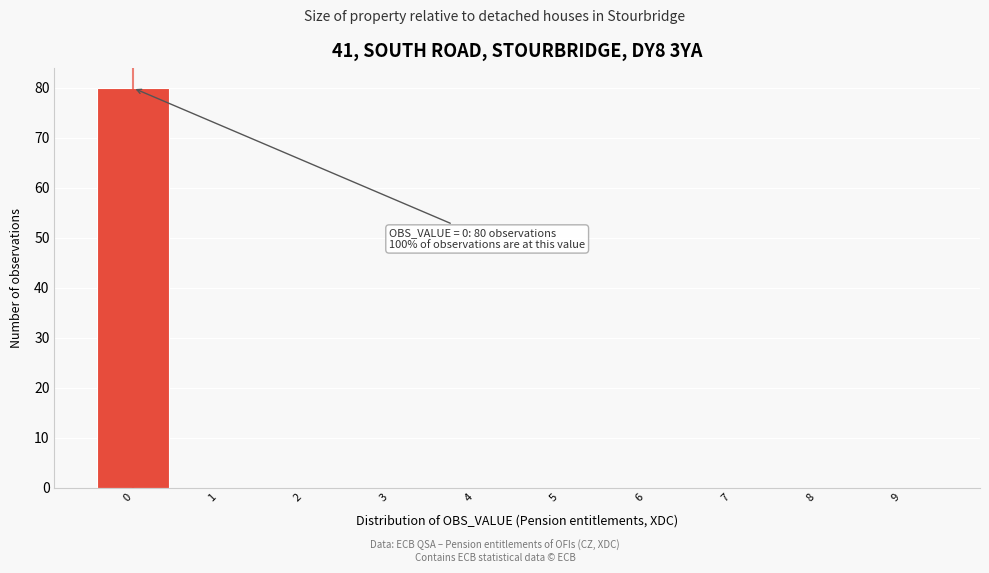

Which range on the x-axis has the tallest bar?

-0.5 to 0.5